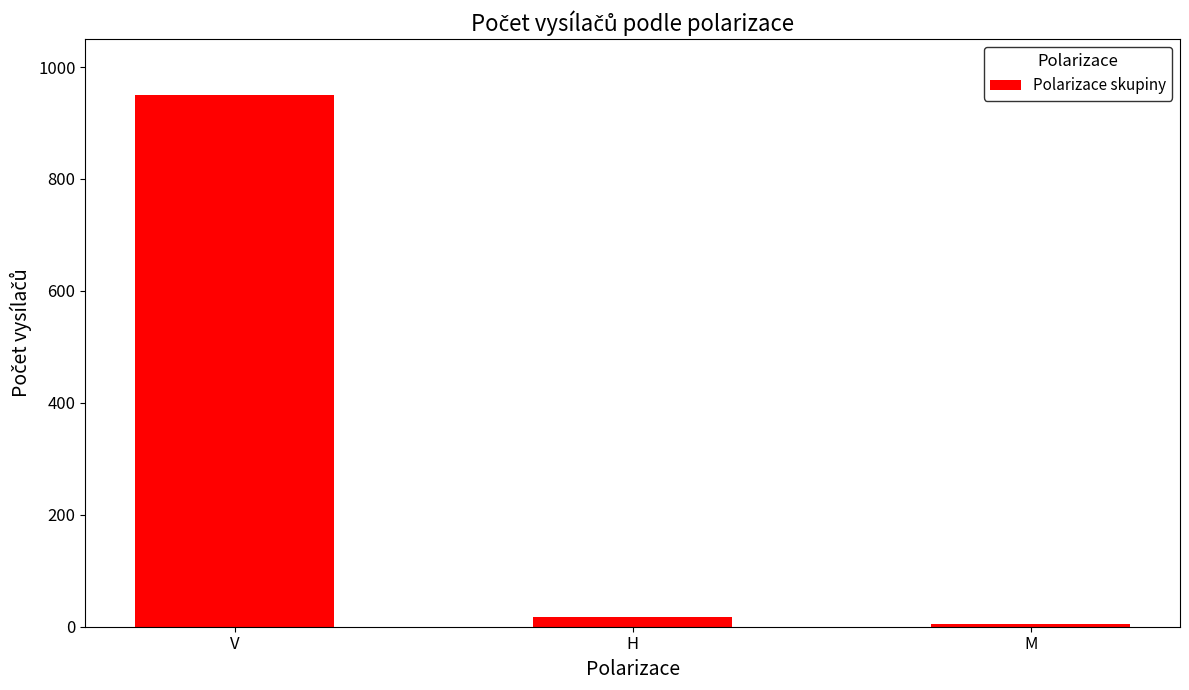

What is the value of the 1st bar from the left?

950